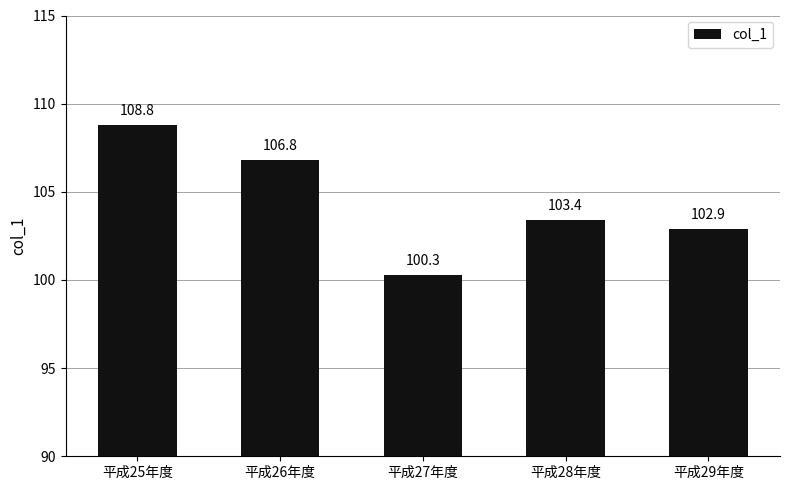

At which label does the data first exceed 103?

平成25年度